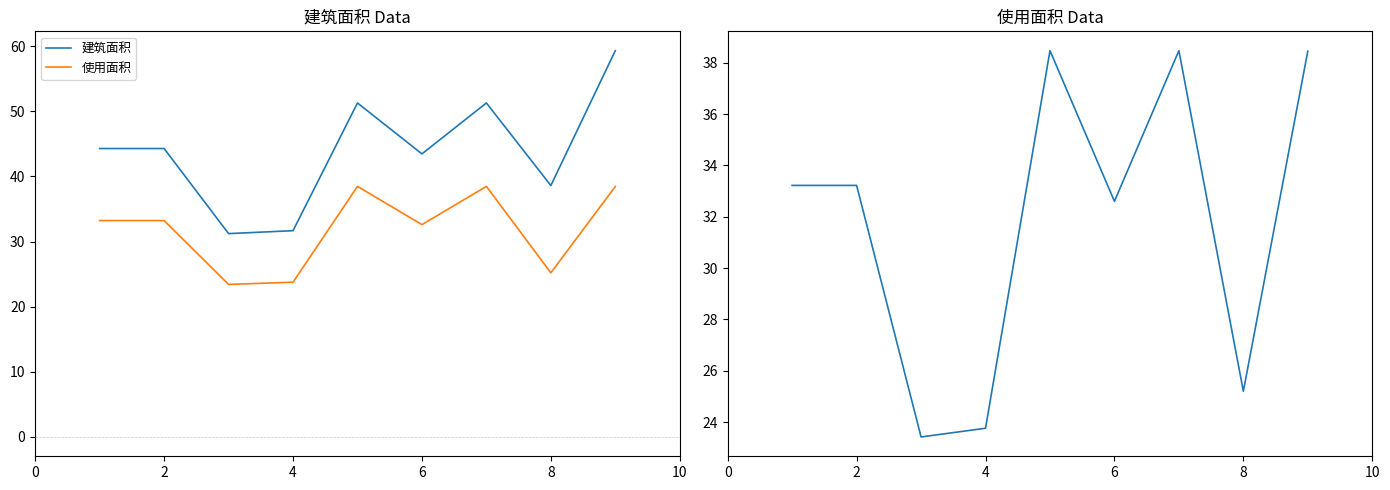

Is the value of 使用面积 at 6 greater than the value of 建筑面积 at 8?

No